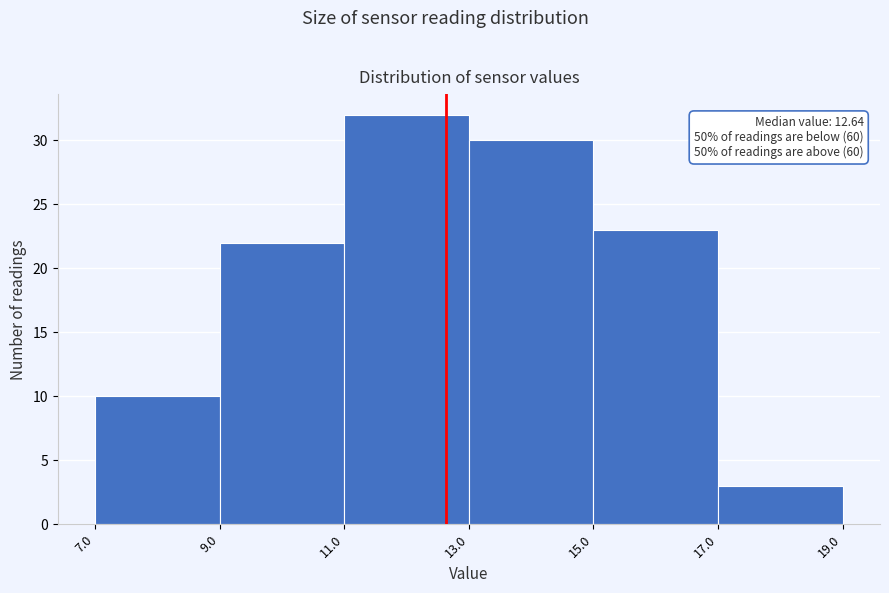

Over which range of the x-axis is the bar tallest?

11.0 to 13.0